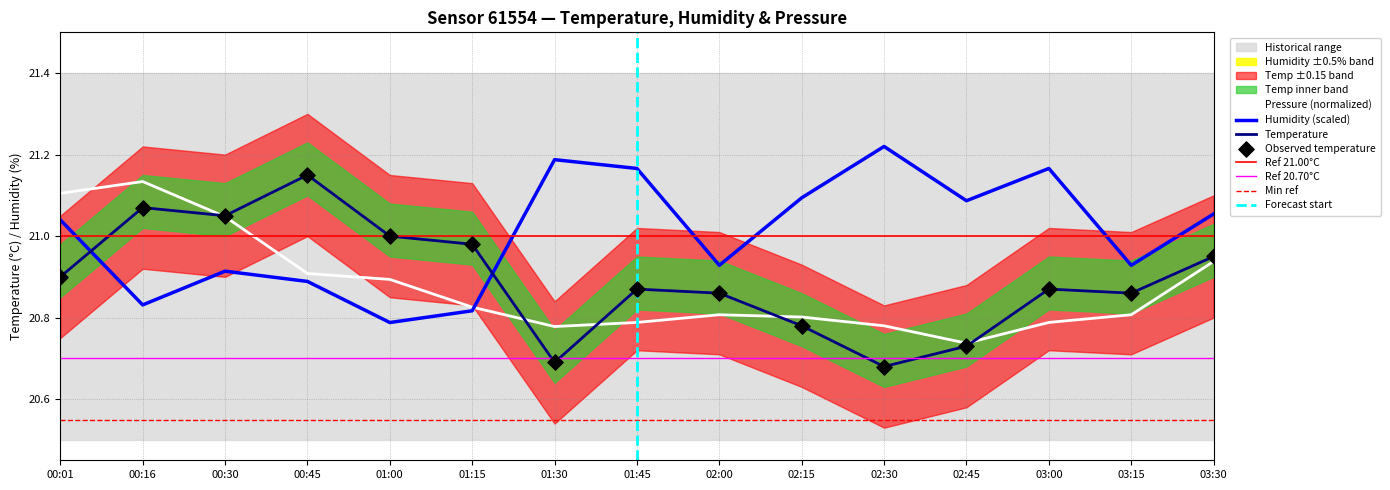

Is the value of temperature at 03:15 greater than the value of pressure_scaled at 00:16?

No